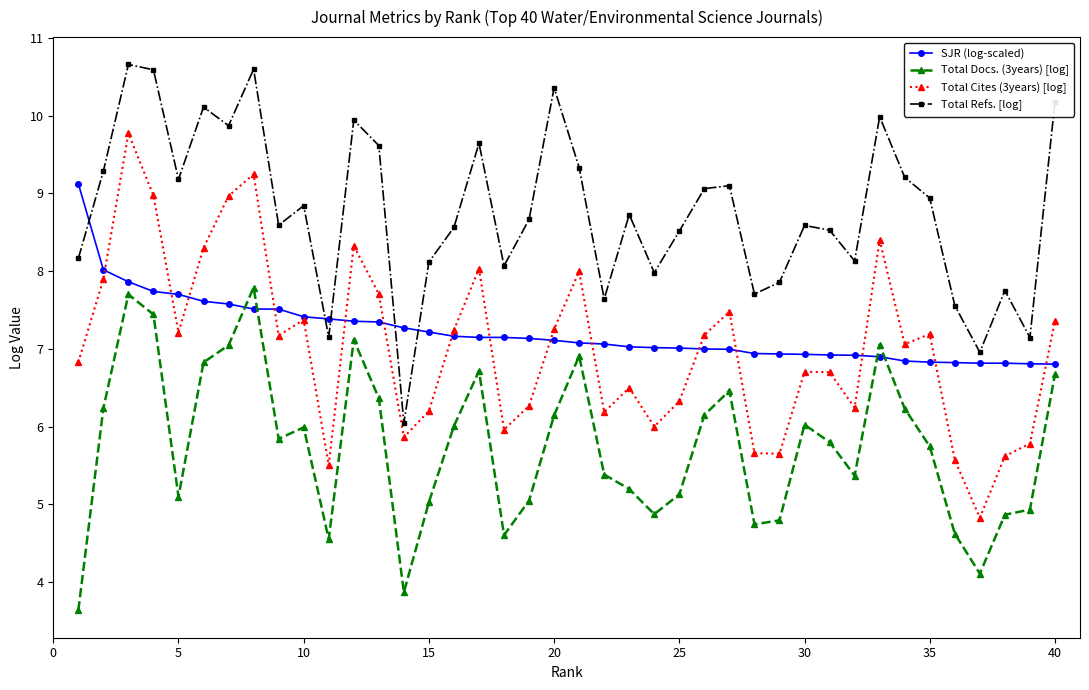

Which series has the largest total across all categories?

Total Refs. [log]